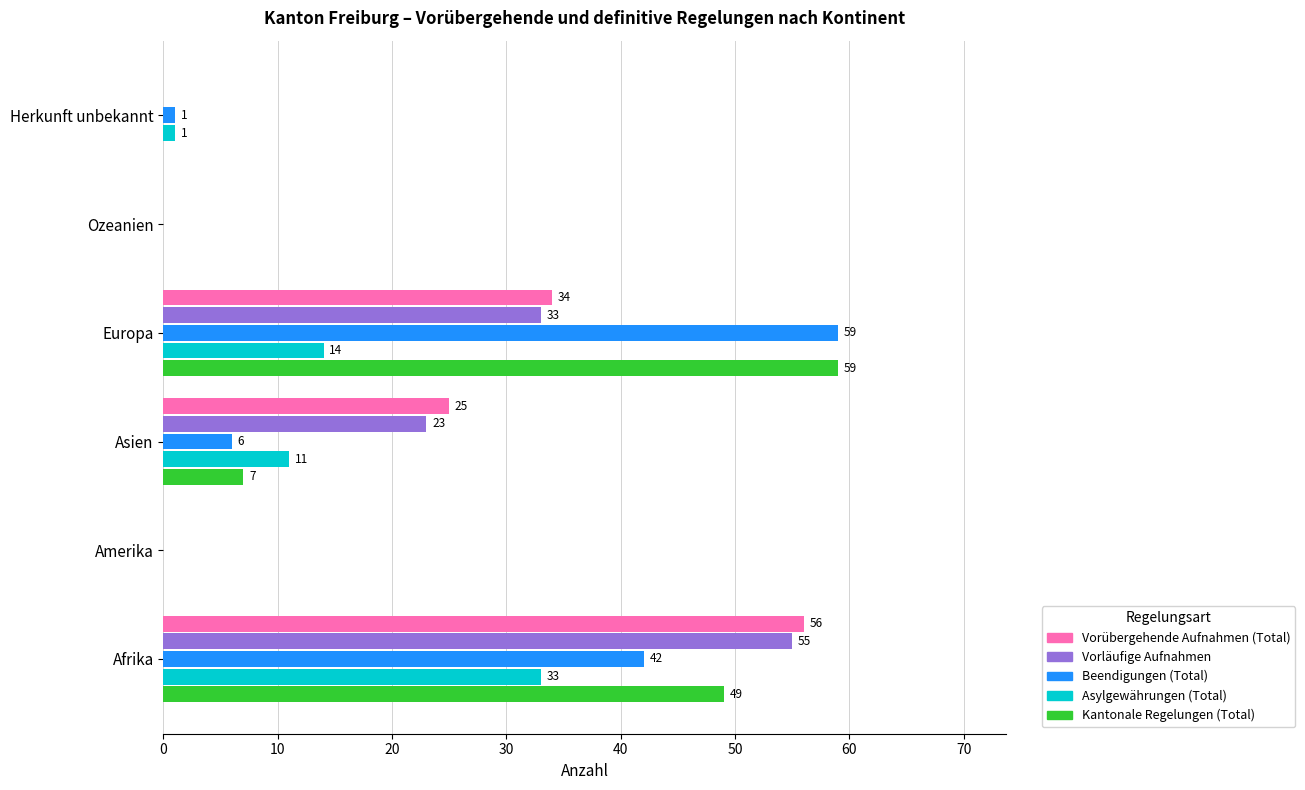

At which label is Kantonale Regelungen (Total) closest to 29?

Afrika